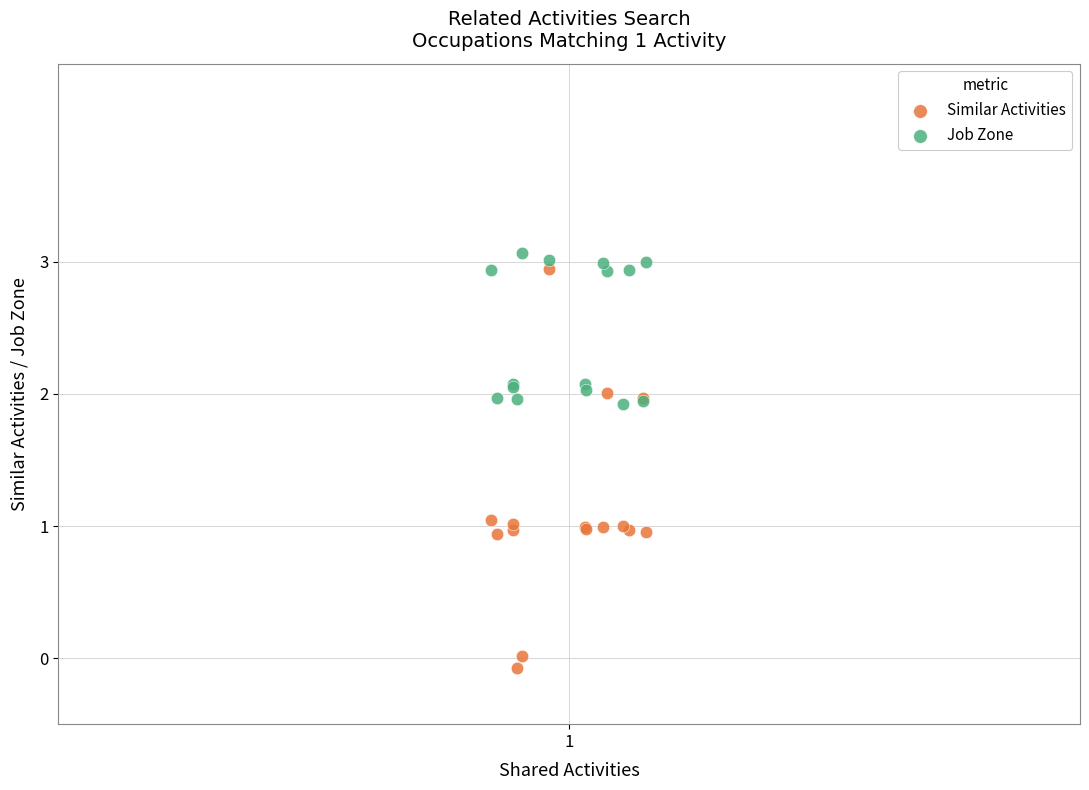

Which series reaches the minimum Y coordinate?

Similar Activities